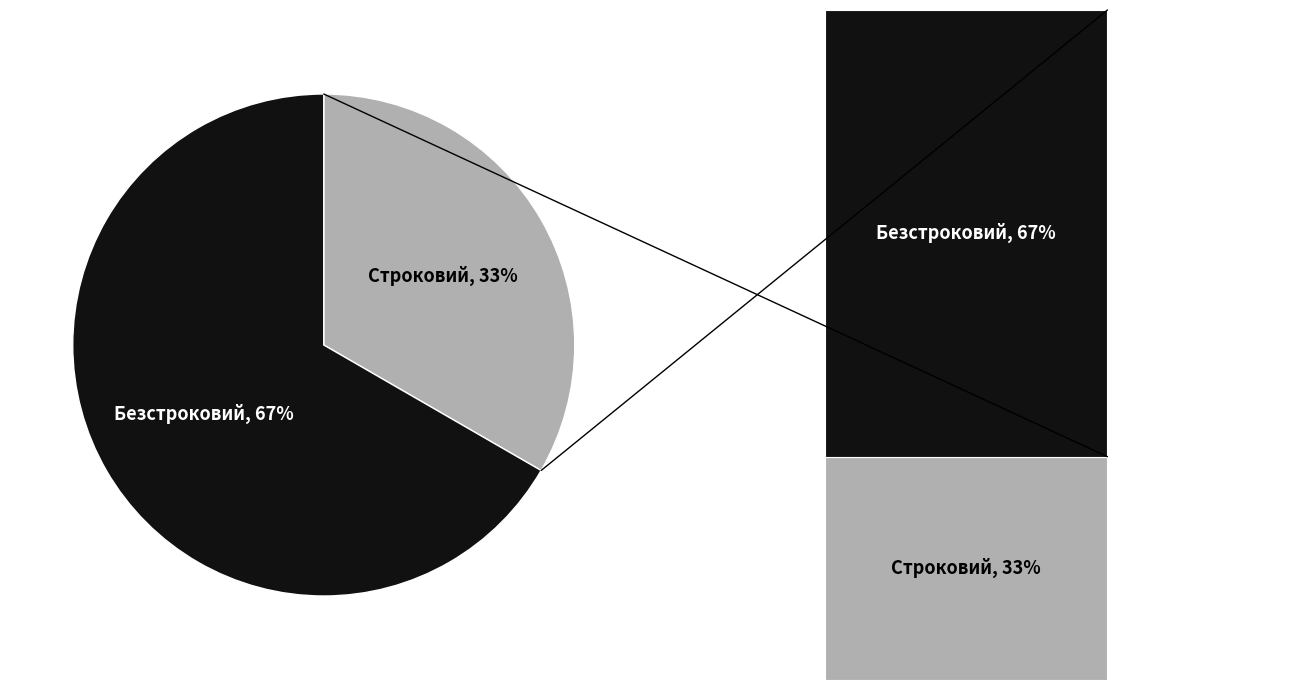

To the nearest percent, what percentage of the pie is Безстроковий?

67%